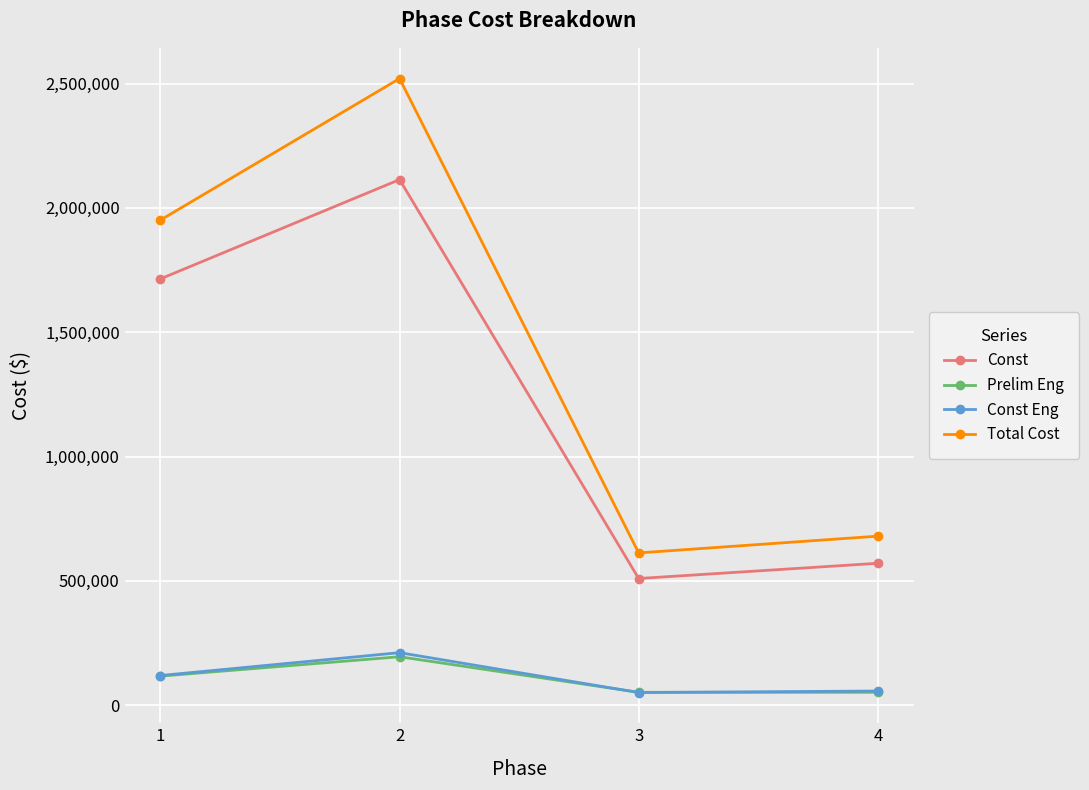

True or false: Const has more than 1 interior local peaks.

False